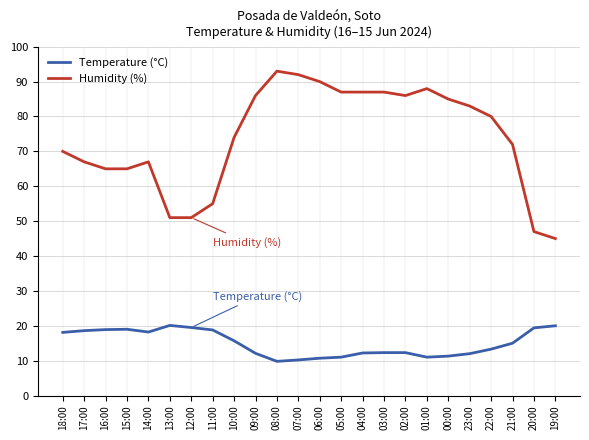

What is the sum of the Temperature (°C) values at 09:00 and 19:00?

32.1